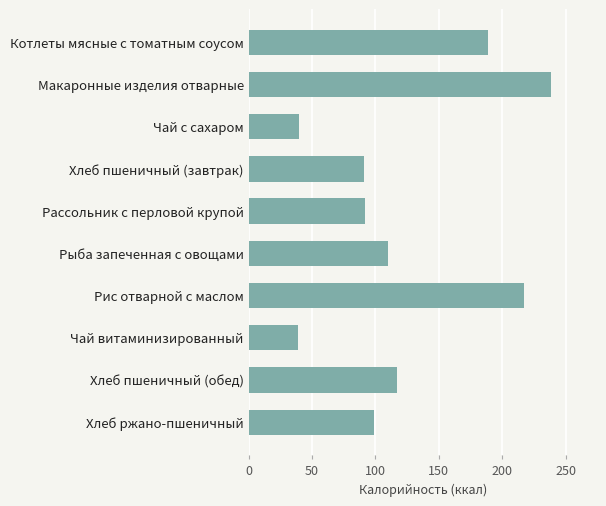

True or false: the data shows 39.9 at Чай с сахаром.

True